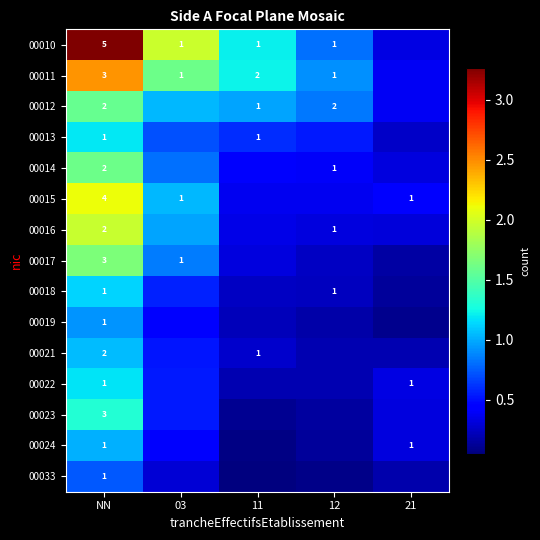

What is the sum of the 00022 values at 12 and 03?

0.7